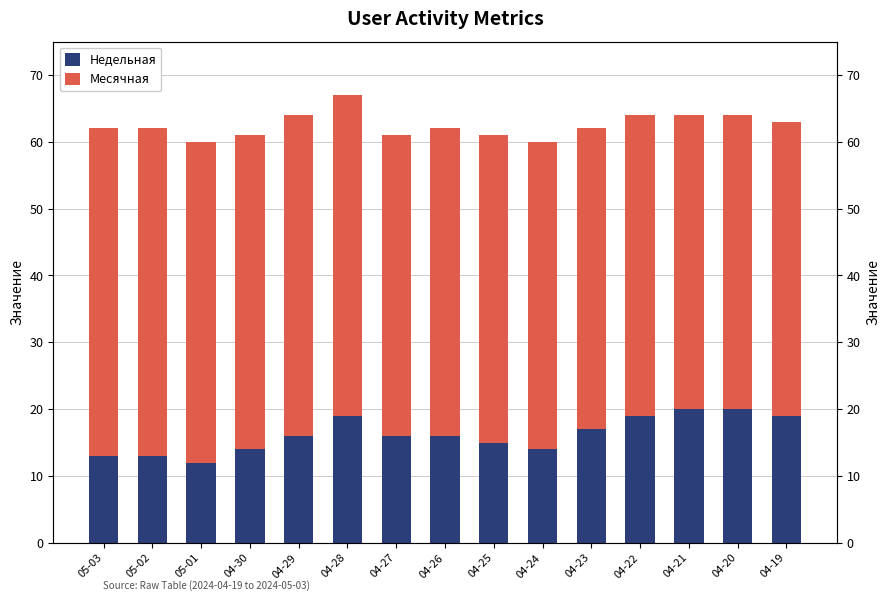

The value of Недельная at 04-19 is 19. True or false?

True